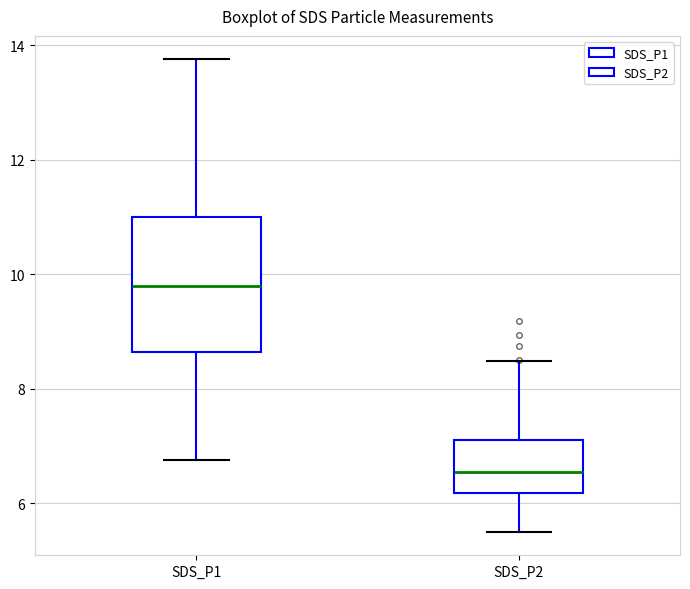

Where does the median line of the box for SDS_P2 sit on the y-axis? The values are not printed on the chart, so give them approximately, as read against the axis.

6.6